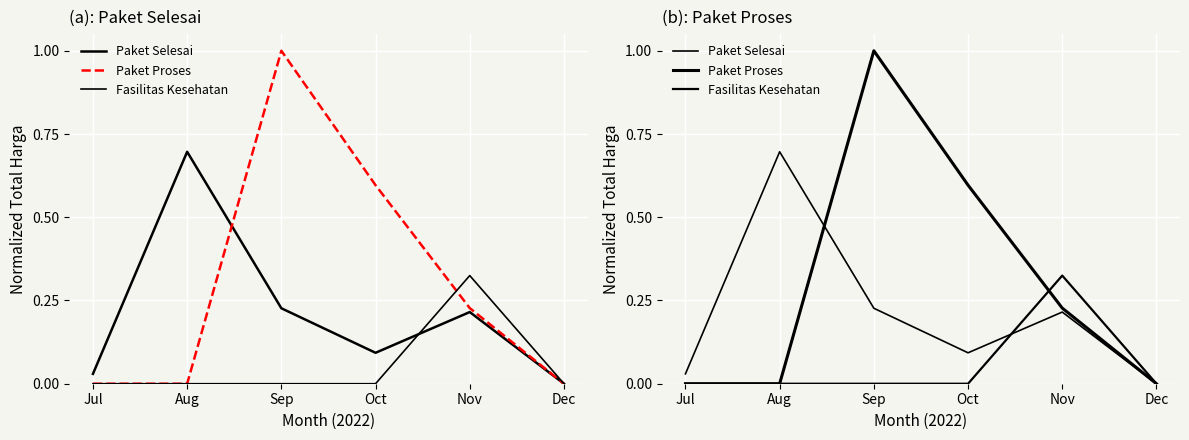

At which label does Paket Proses reach its minimum?

Jul